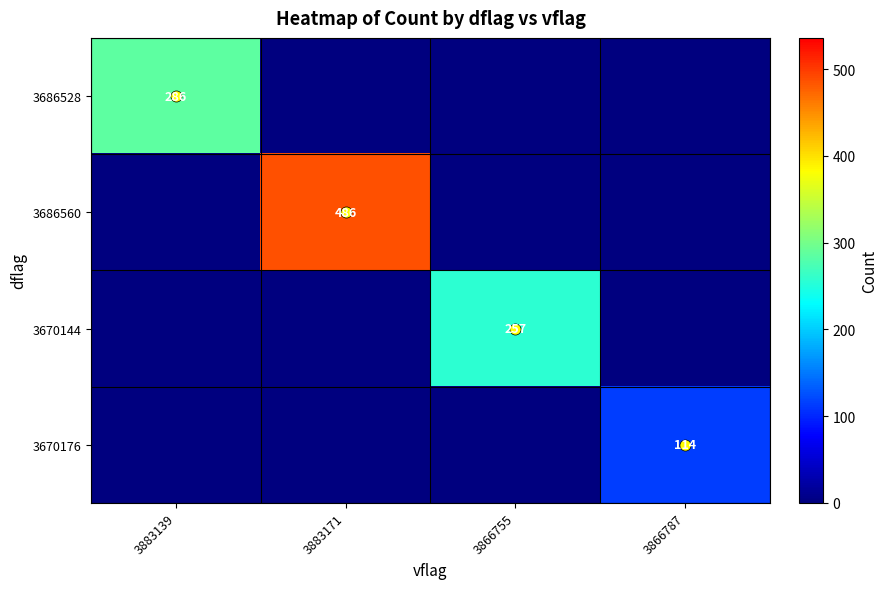

Which has a higher value, 3866755 or 3866787?

3866755